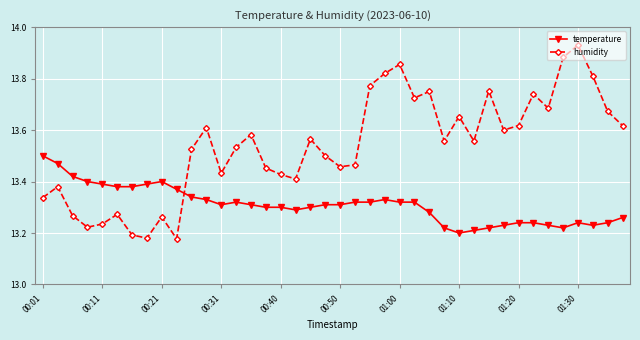

Rank the series by their average value, from highest to lowest.

humidity, temperature